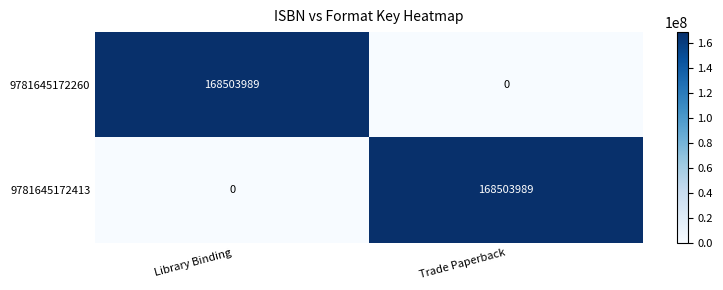

Reading right to left, transcribe all the data shown in this chart.

9781645172260: 0	168503989
9781645172413: 168503989	0